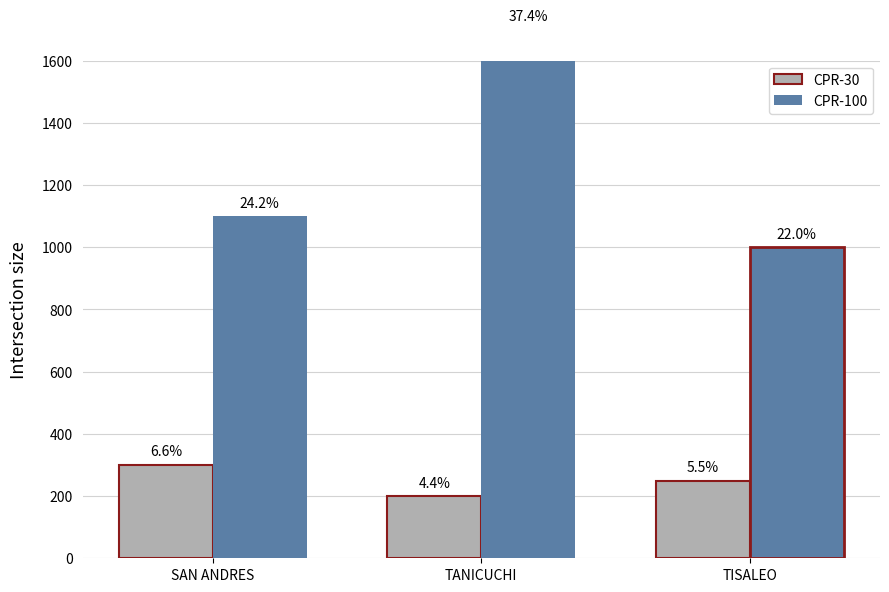

Between TISALEO and SAN ANDRES, which is larger?

SAN ANDRES